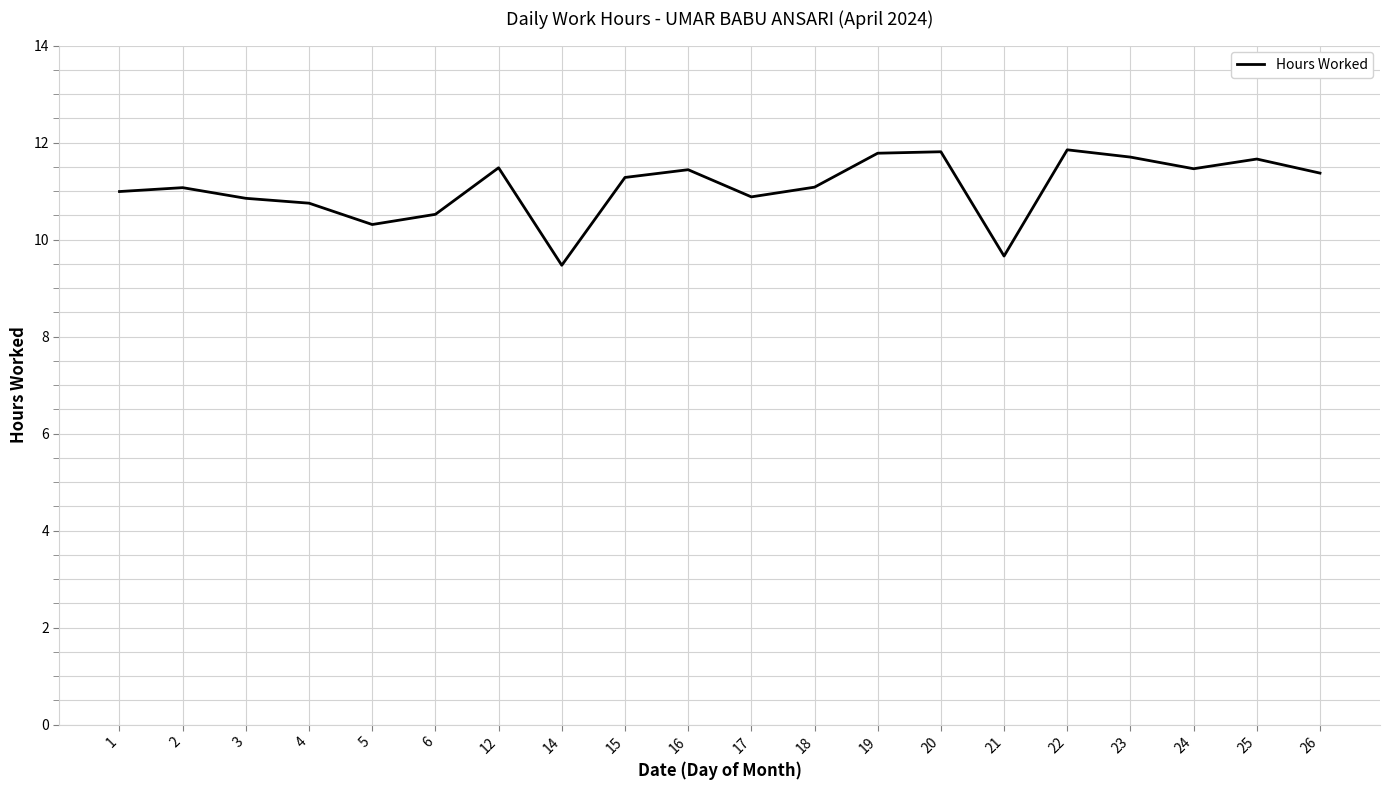

Between 12 and 14, which is larger?

12